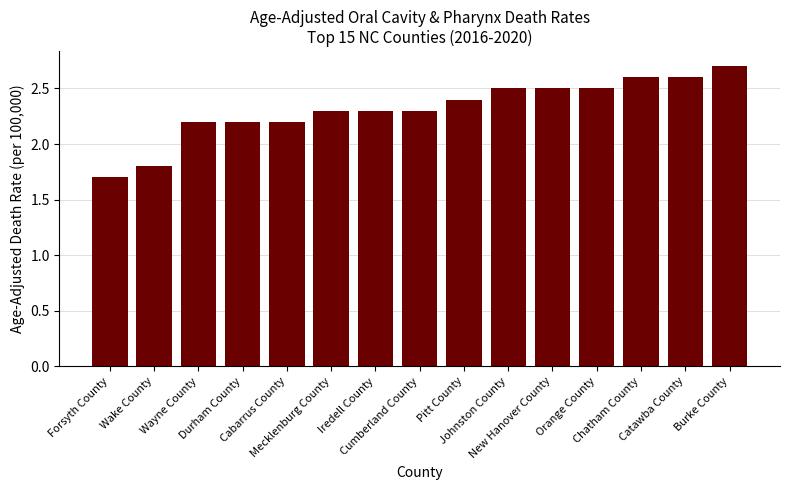

Approximately how many times larger is the value at Wake County compared to Cabarrus County?

0.8